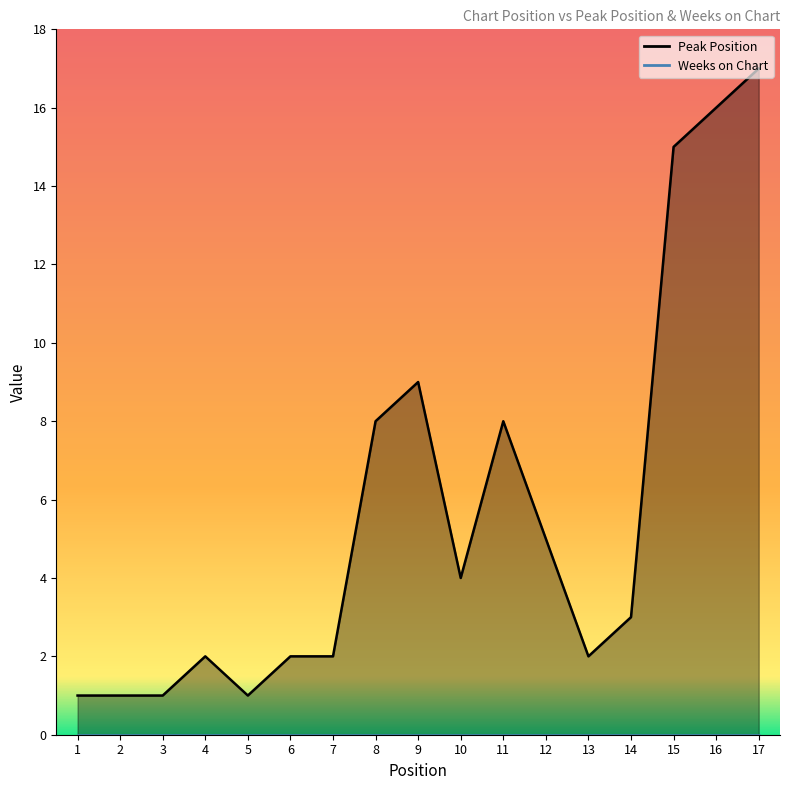

Which label corresponds to the smallest value in the chart?

1